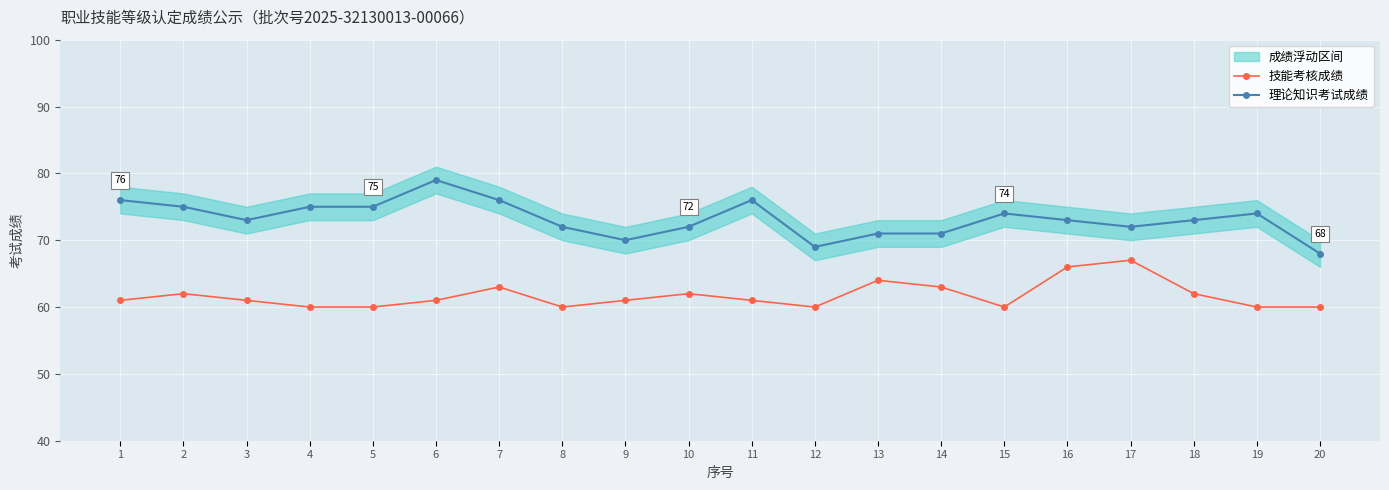

True or false: 理论知识考试成绩 and 技能考核成绩 intersect in this chart.

False